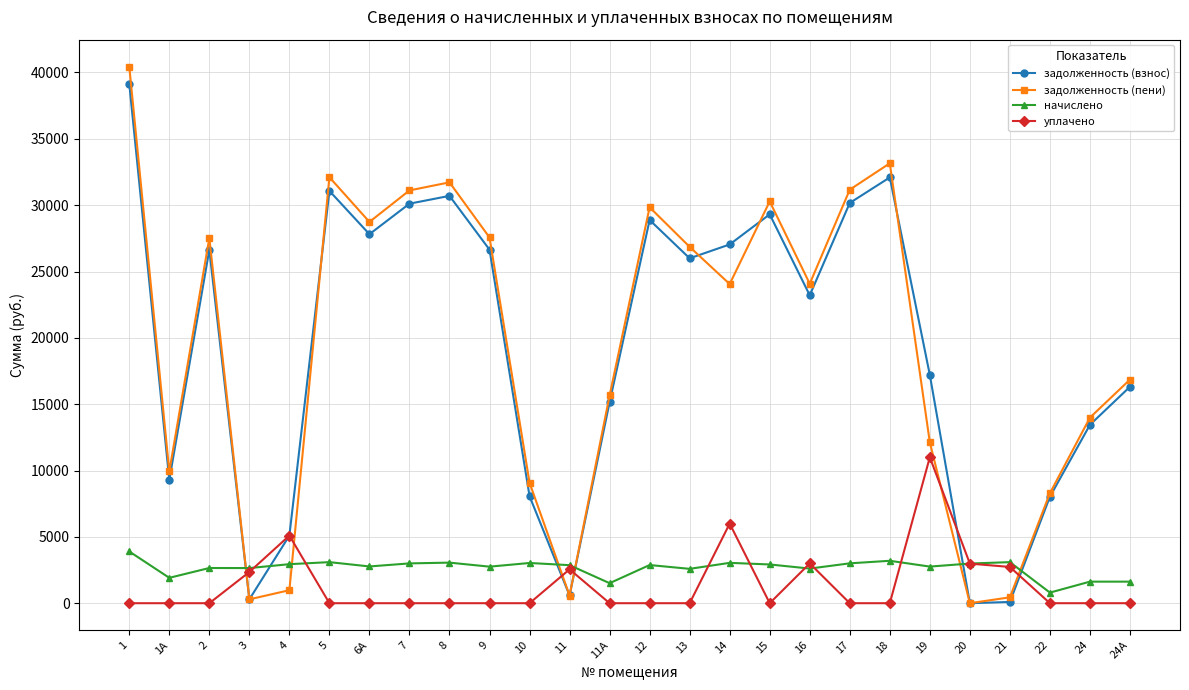

At which label is задолженность (взнос) closest to 19575?

19